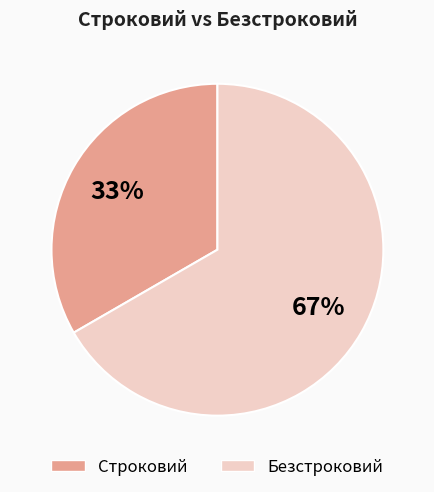

Rank the categories by value from lowest to highest.

Строковий, Безстроковий